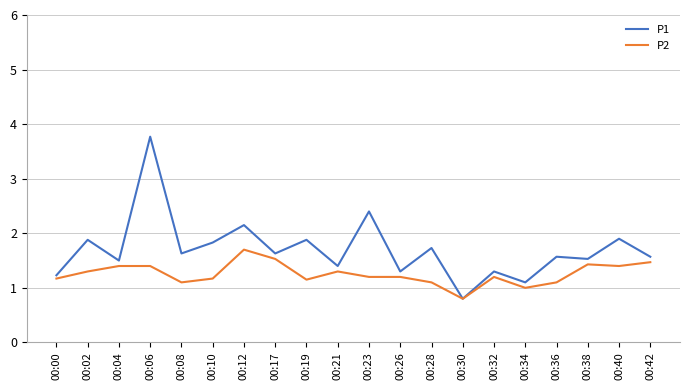

Between 00:23 and 00:34, which series saw the biggest shift?

P1